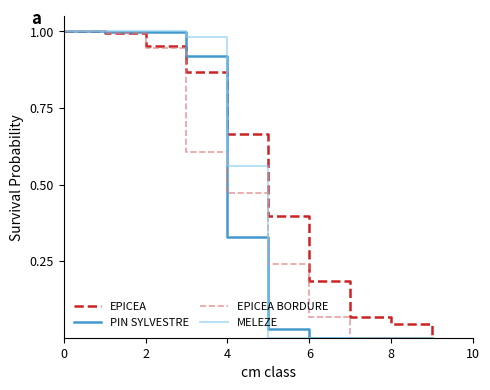

Which series has the largest total across all categories?

EPICEA